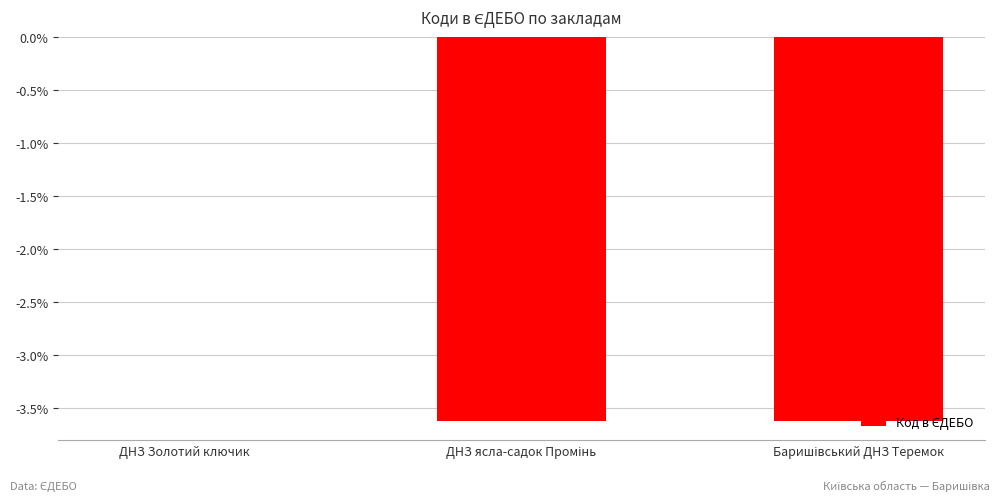

How many values are between -3 and 0?

1